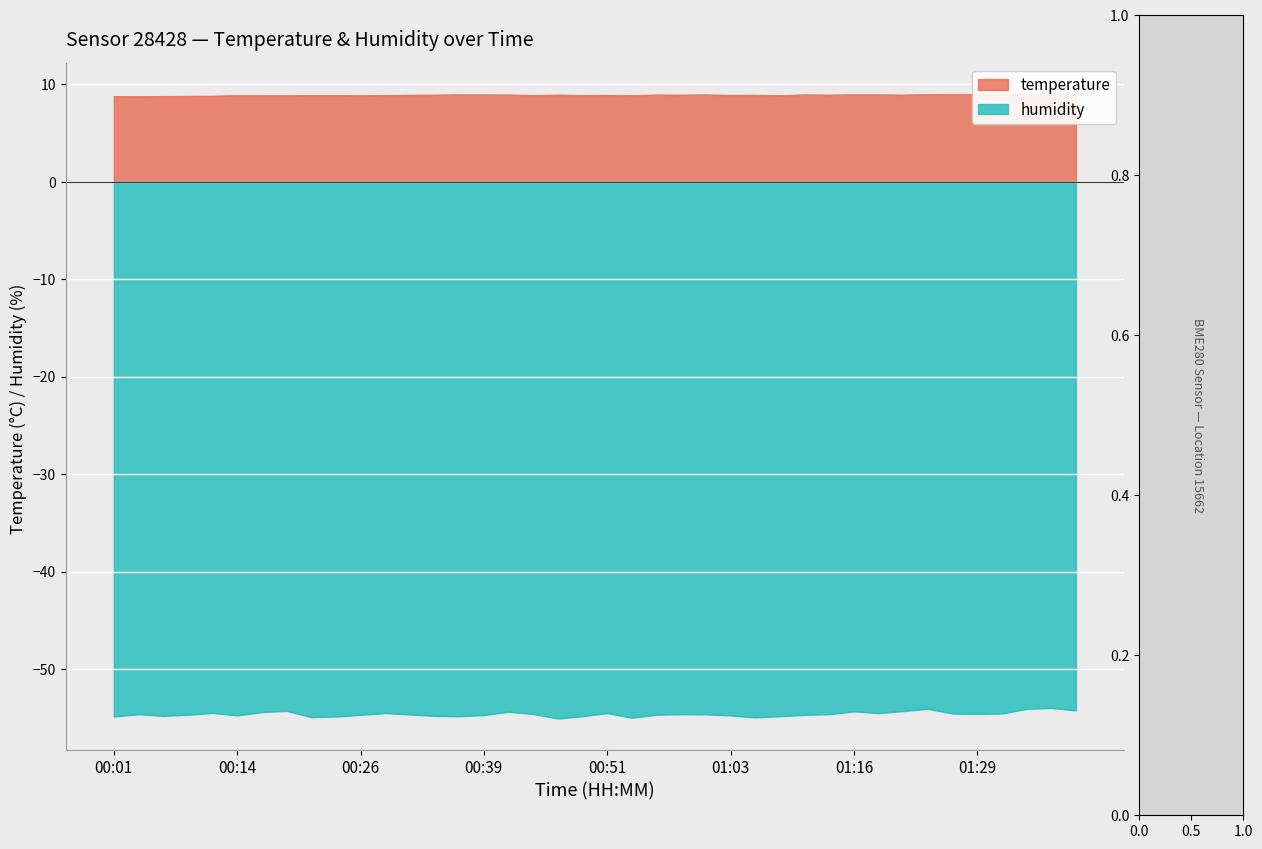

At which label does humidity first exceed -54?

01:36